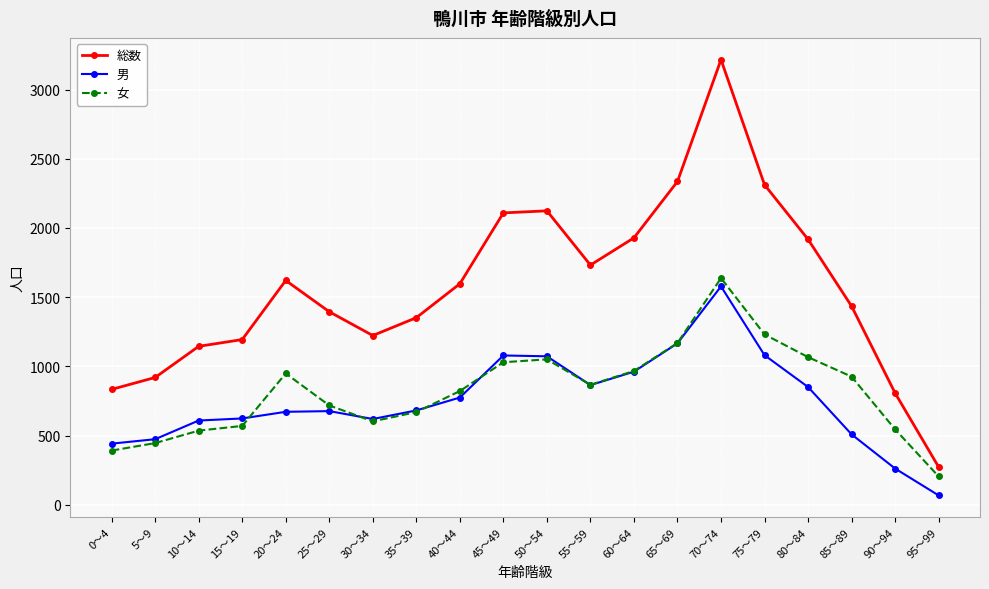

Is it true that 男 equals 262 at 90～94?

True